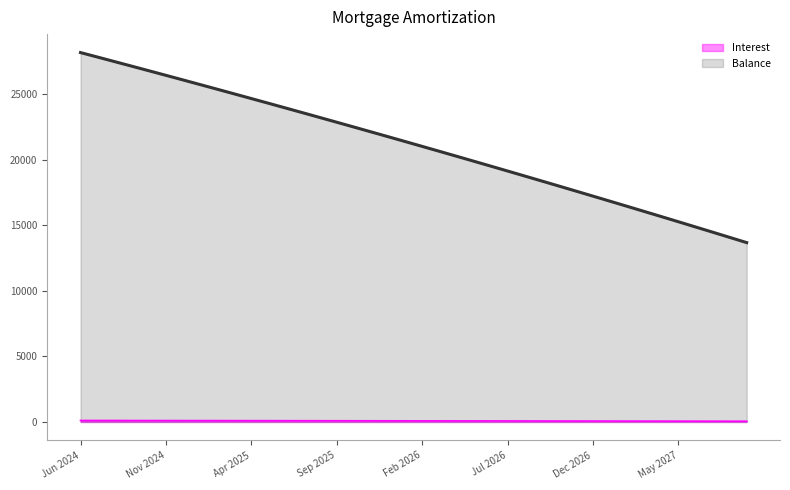

What are all the series names shown in the legend?

Interest, Balance